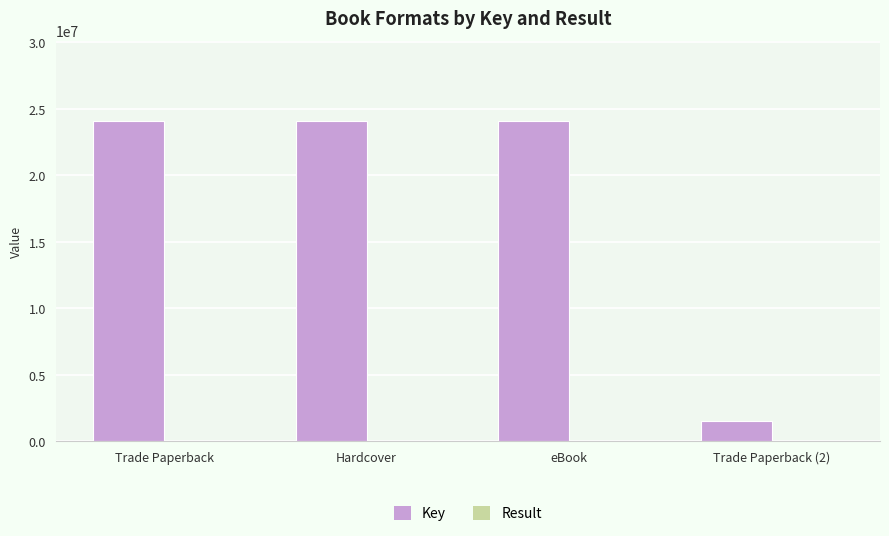

What is the sum of all Key values?

73786134